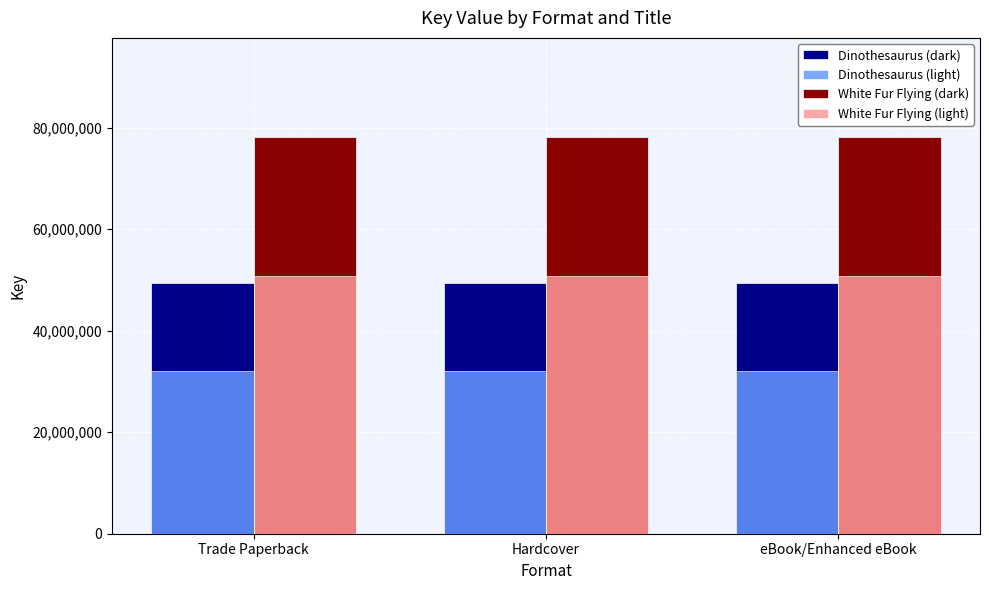

List the series in order of their peak value, lowest first.

Dinothesaurus (light), Dinothesaurus (dark), White Fur Flying (light), White Fur Flying (dark)